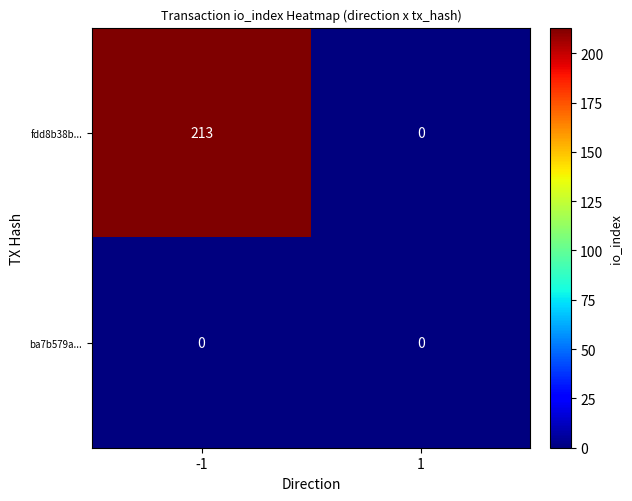

Rank the series by their maximum value, from highest to lowest.

fdd8b38b..., ba7b579a...